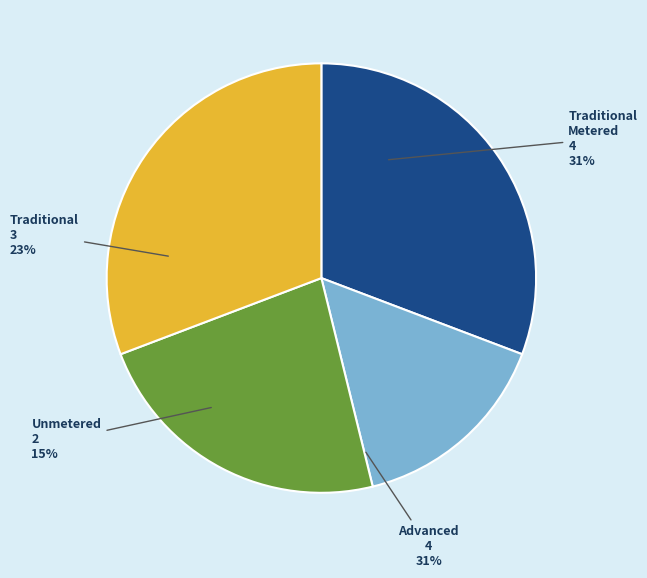

What is the largest slice in the pie chart?

Traditional Metered